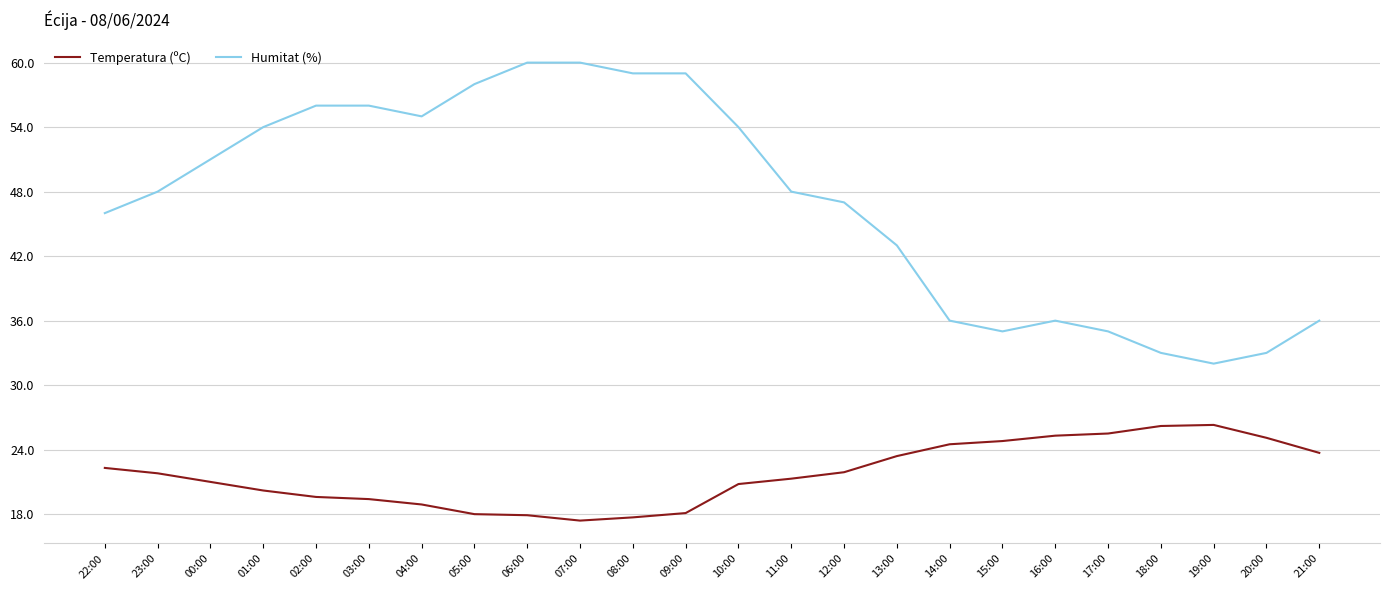

What is the maximum value shown in the chart?

60.0